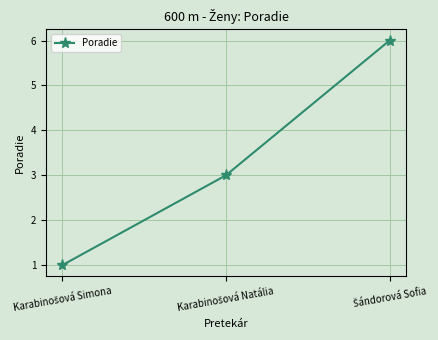

What is the sum of all values?

10